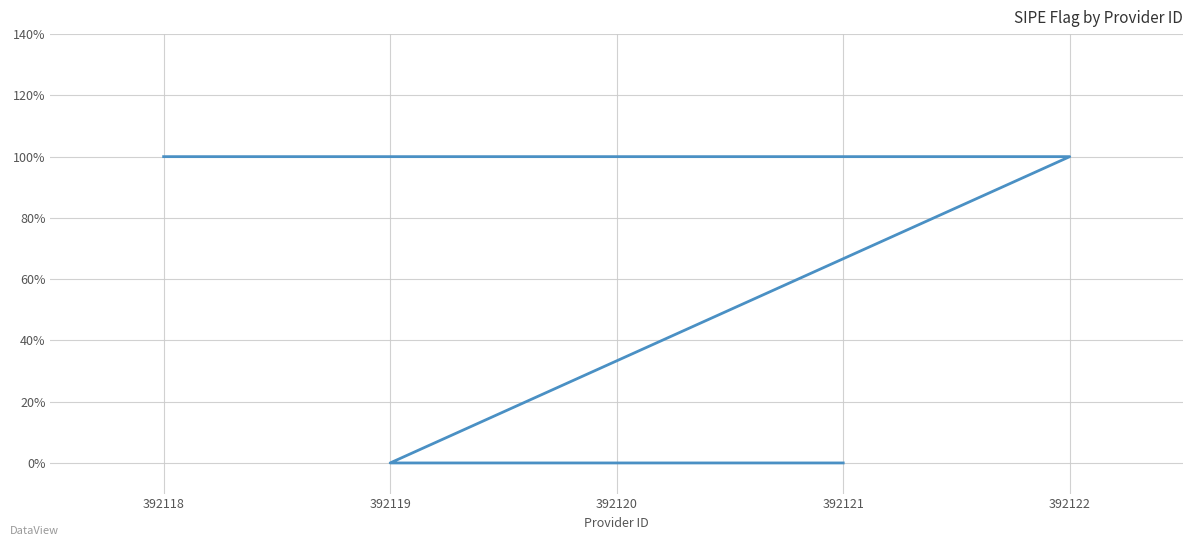

The chart shows a value of 1 at 392120. True or false?

True